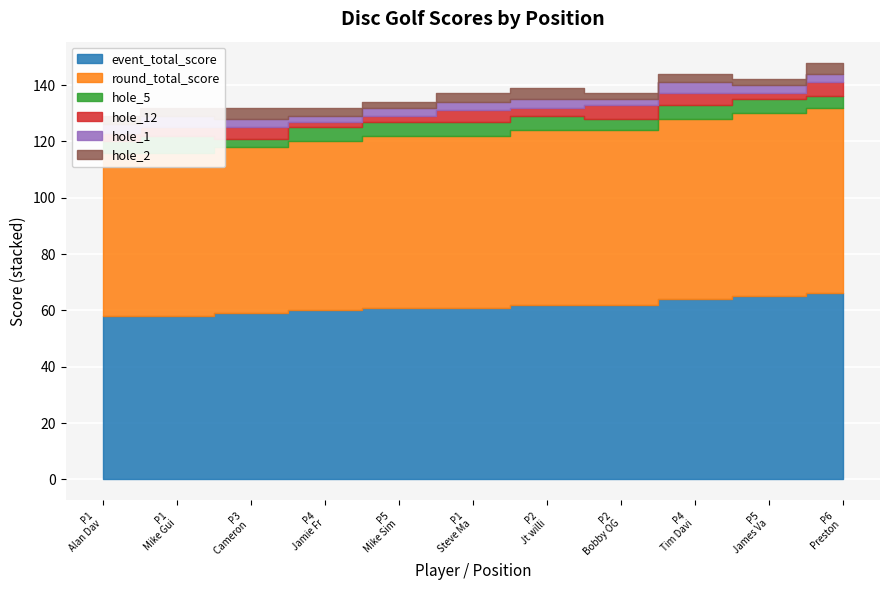

What is the average value of the hole_5 series?

5